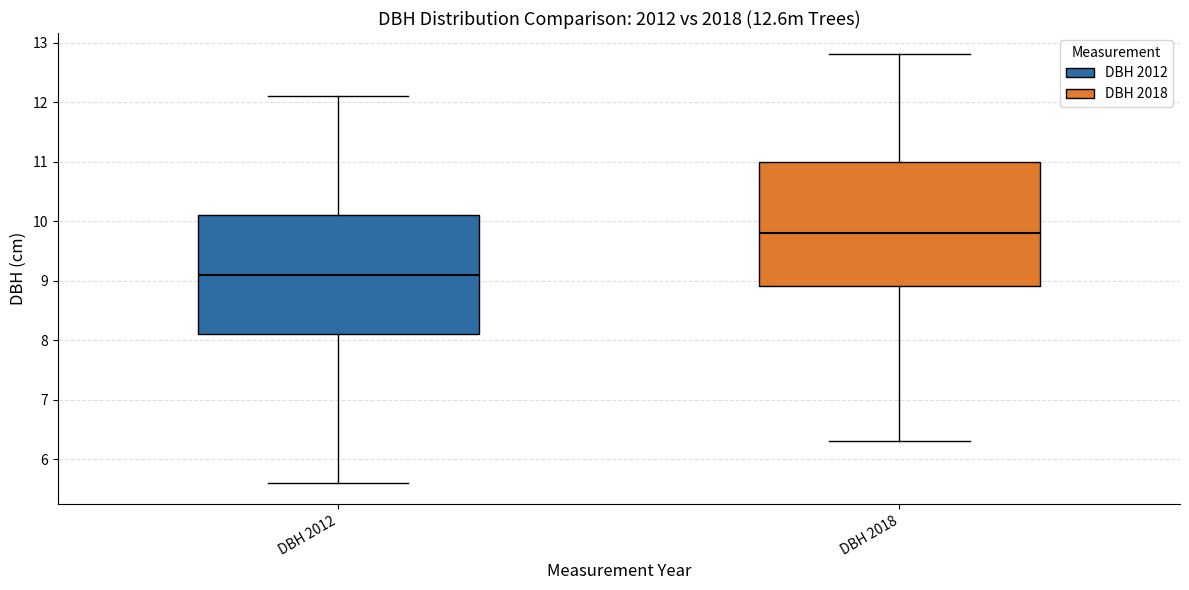

Which box has the lowest median line?

DBH 2012